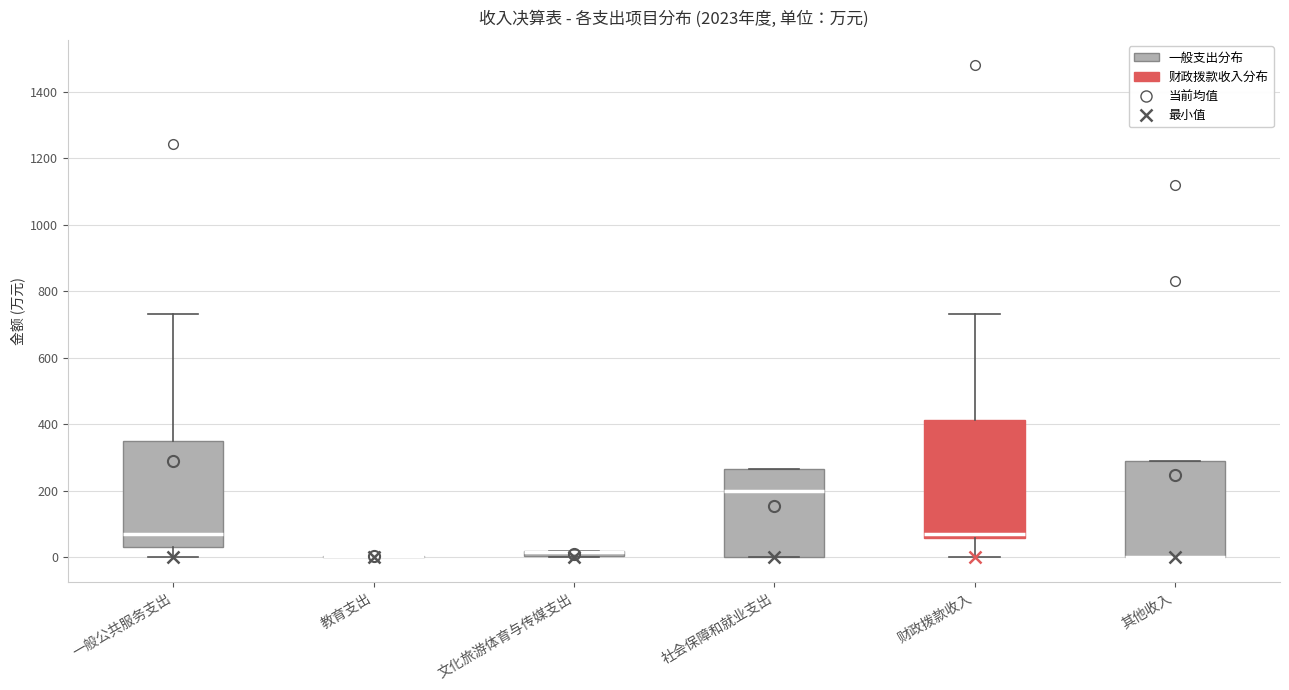

Which box is the tallest, from its lower edge to its upper edge?

财政拨款收入